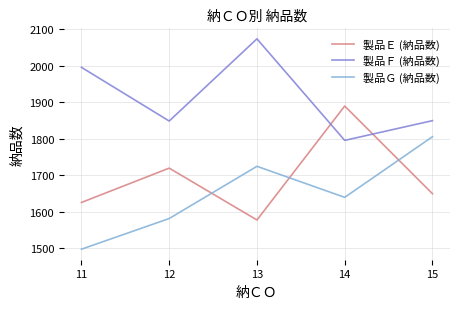

Read the 製品Ｆ (納品数) value at 13.

2074